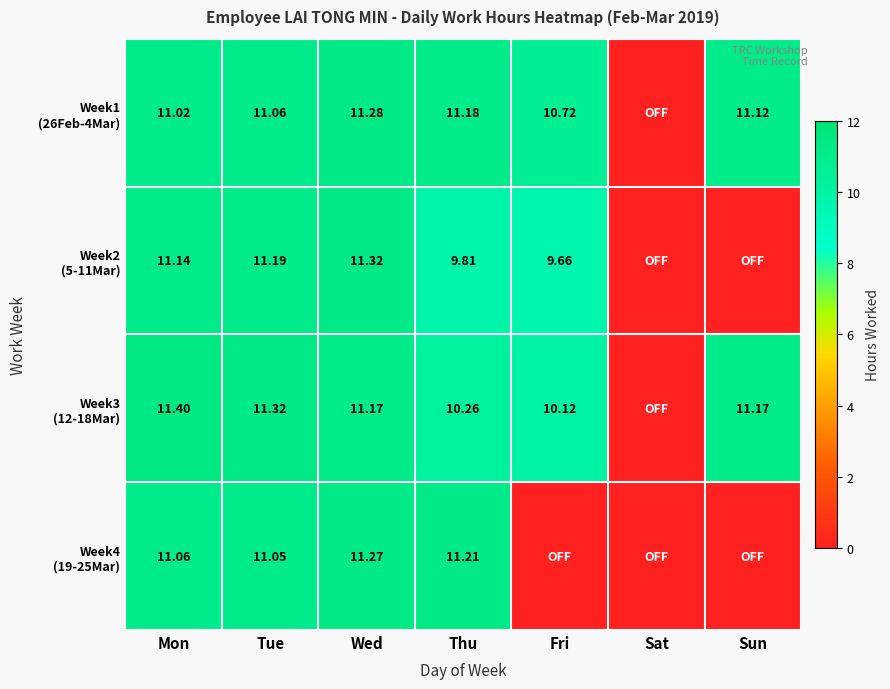

What is the maximum value for Week4 (19-25Mar)?

11.3